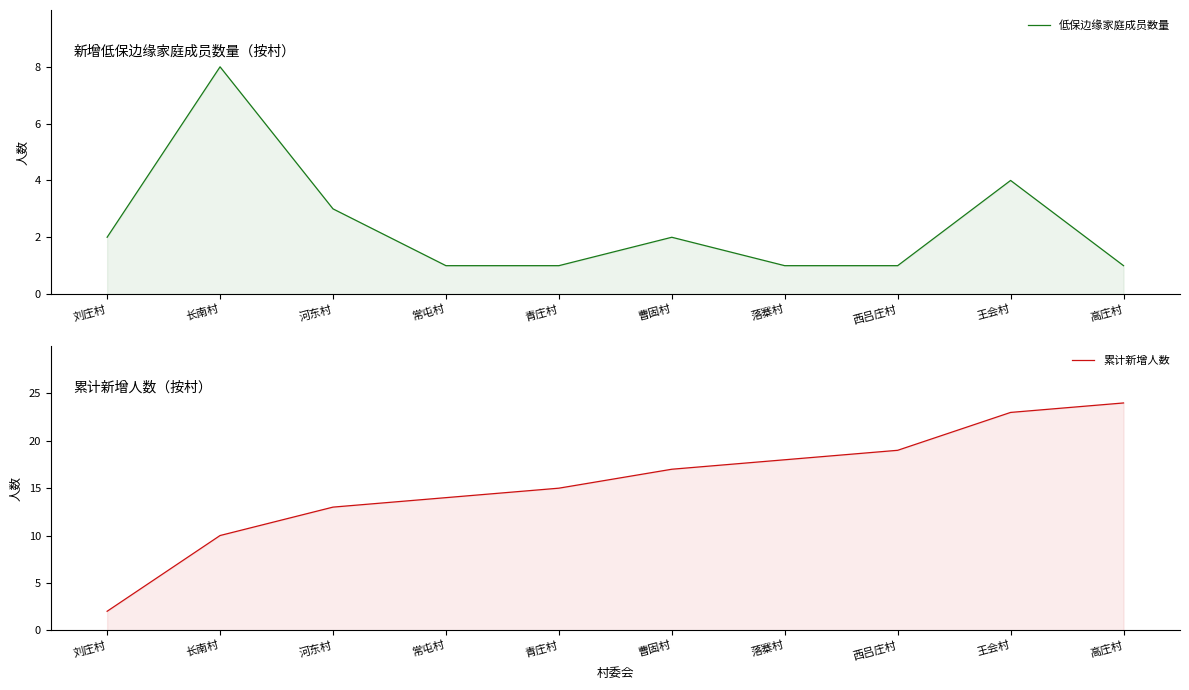

Which series has the widest spread of values?

累计新增人数